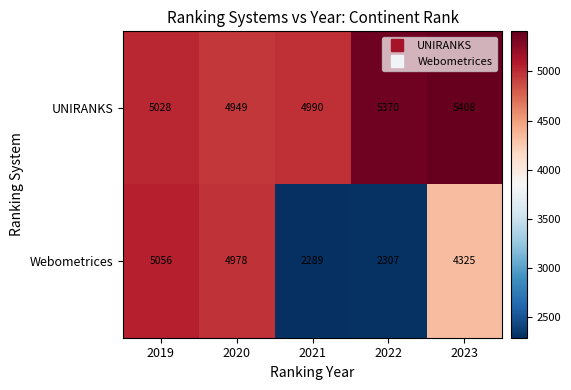

What is the difference between the Webometrices values at 2020 and 2022?

2671